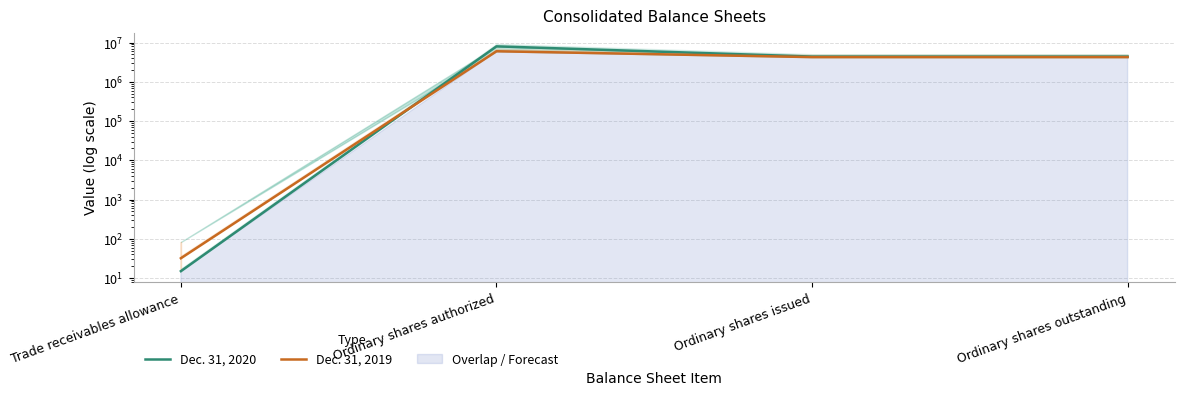

At which category does the chart reach its minimum across all series?

Trade receivables allowance